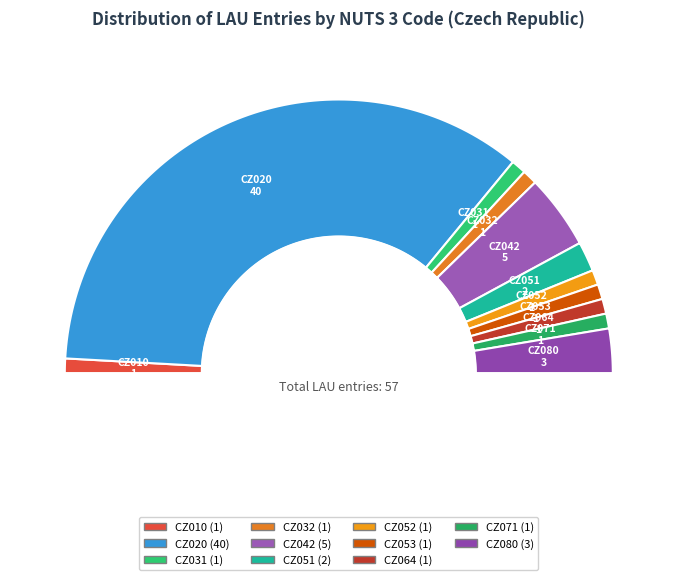

How many slices are in this pie chart?

11